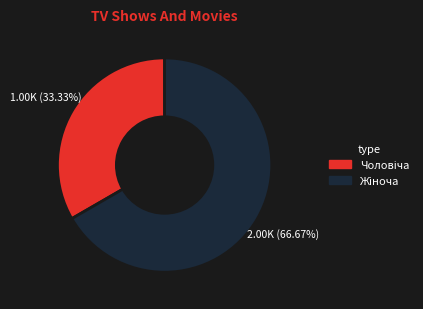

How many slices are in this pie chart?

2